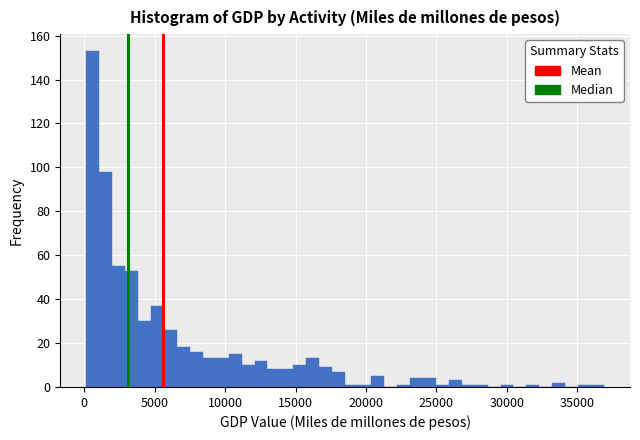

Around what value on the x-axis is the tallest bar? Give the approximate position of its centre, as read against the axis.

500